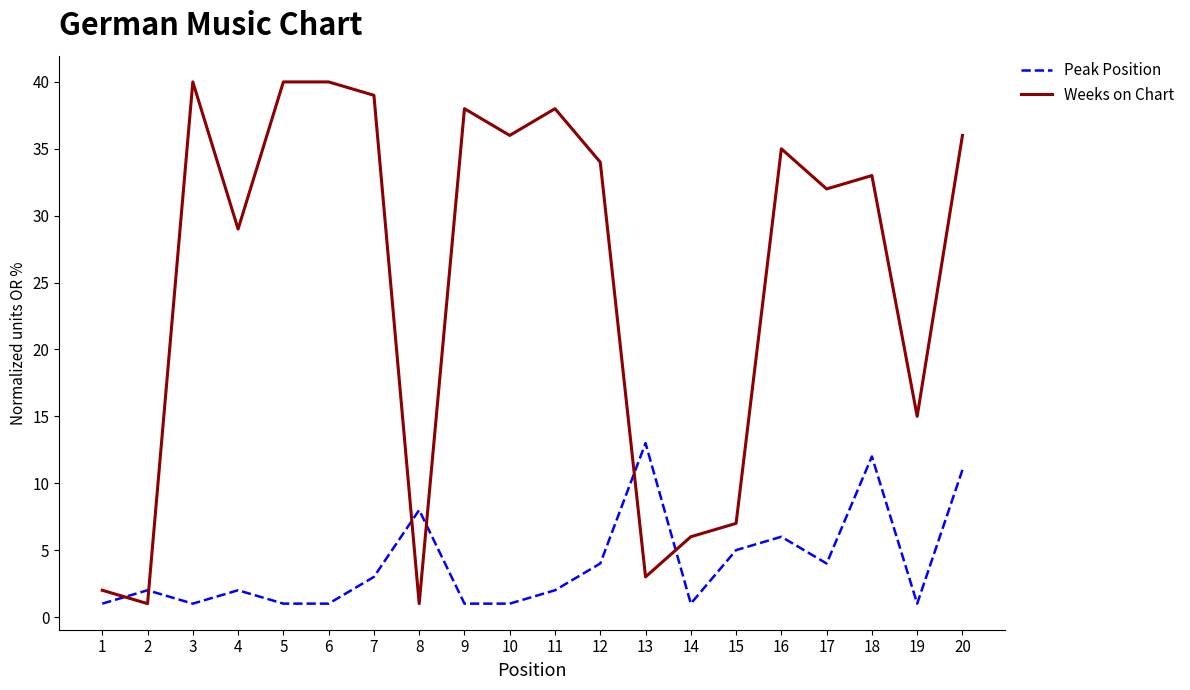

At which label does Weeks on Chart first exceed 34?

3